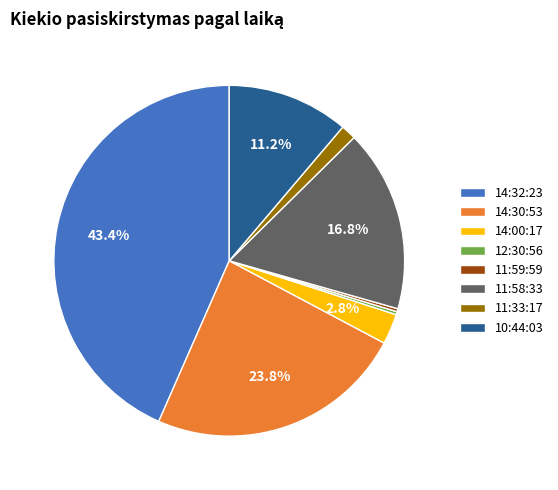

Which category has the biggest portion of the pie?

14:32:23